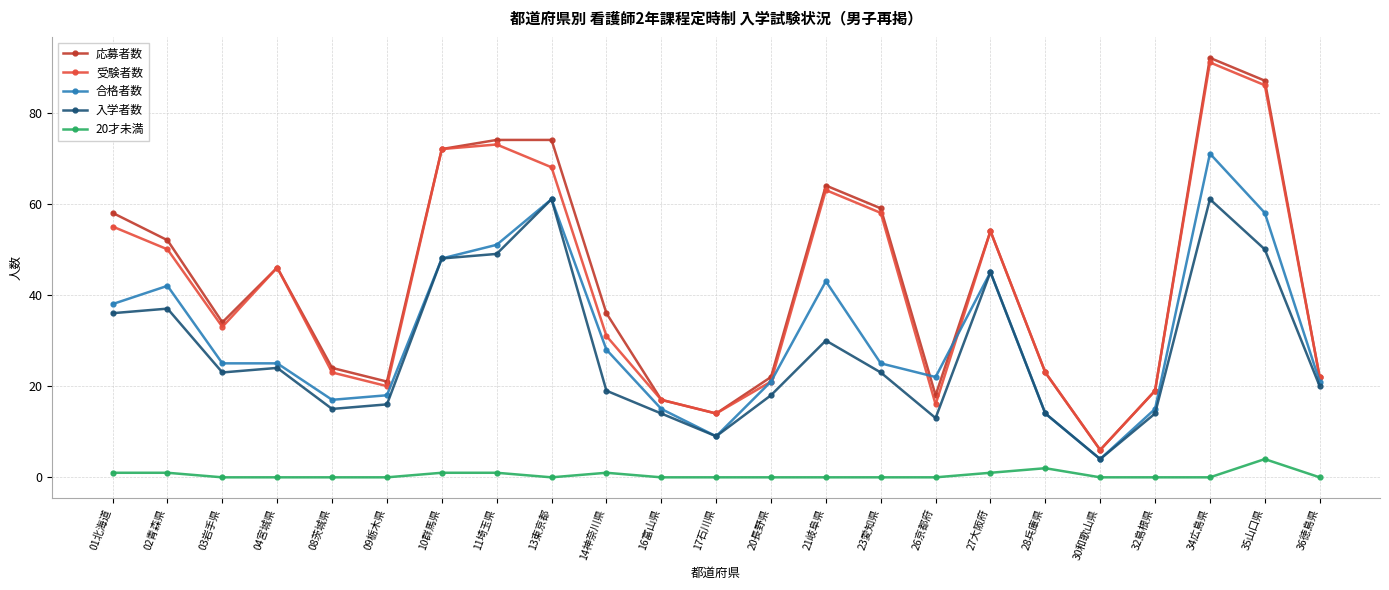

How many times do 応募者数 and 合格者数 cross each other?

2